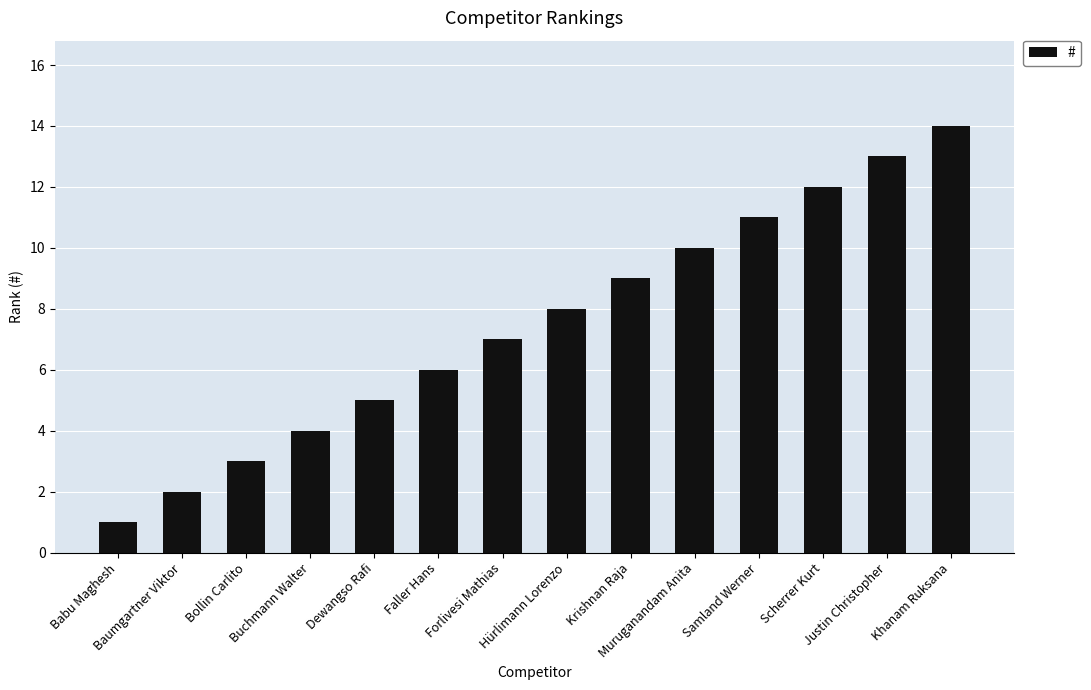

Reading right to left, what are all the values shown in this chart?

14	13	12	11	10	9	8	7	6	5	4	3	2	1